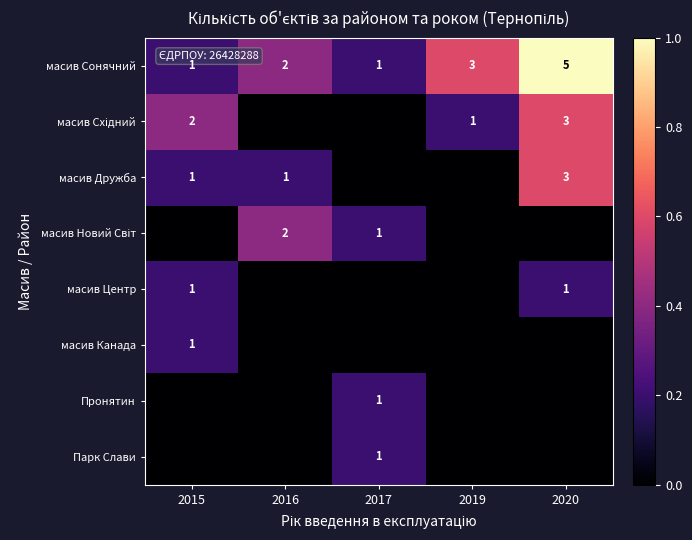

Which has a higher value, 2019 or 2017?

2019